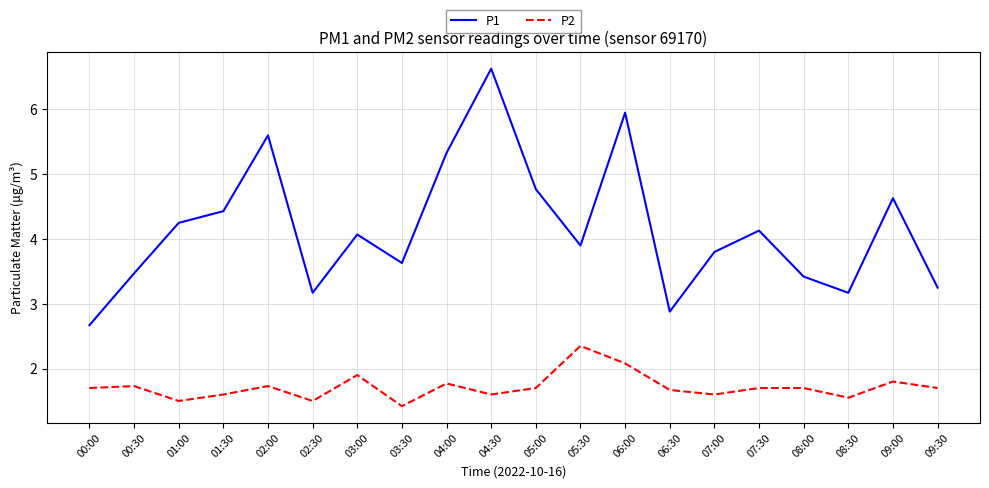

Which label corresponds to the smallest value in the chart?

03:30